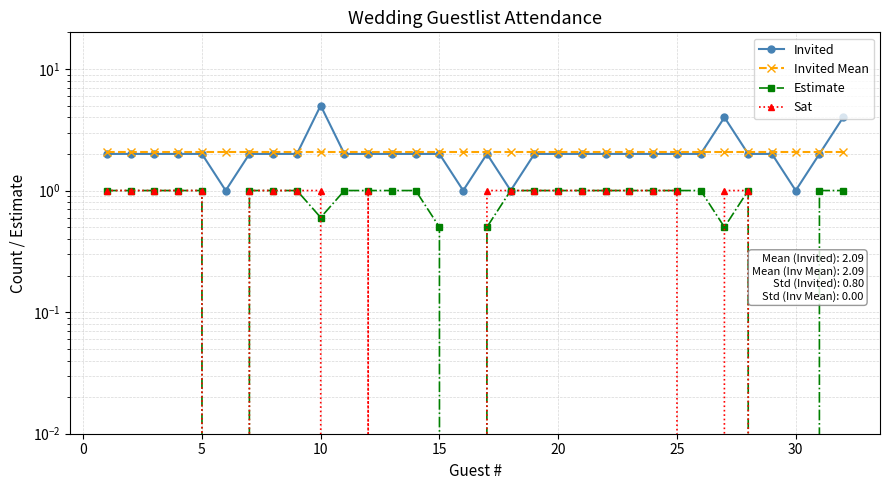

Which series has the largest range (max minus min)?

Invited